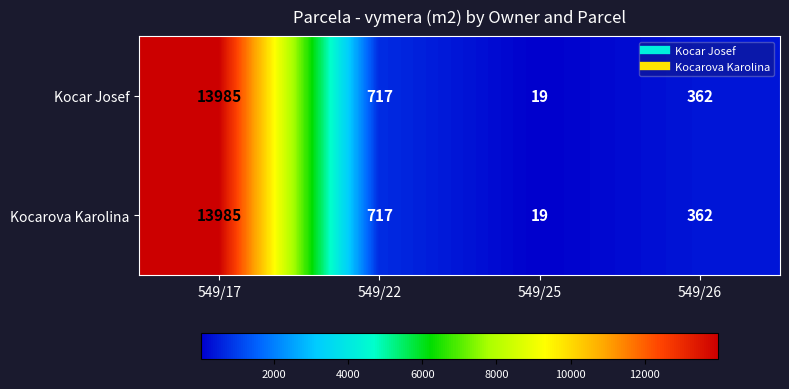

What is the sum of all Kocar Josef values?

15083